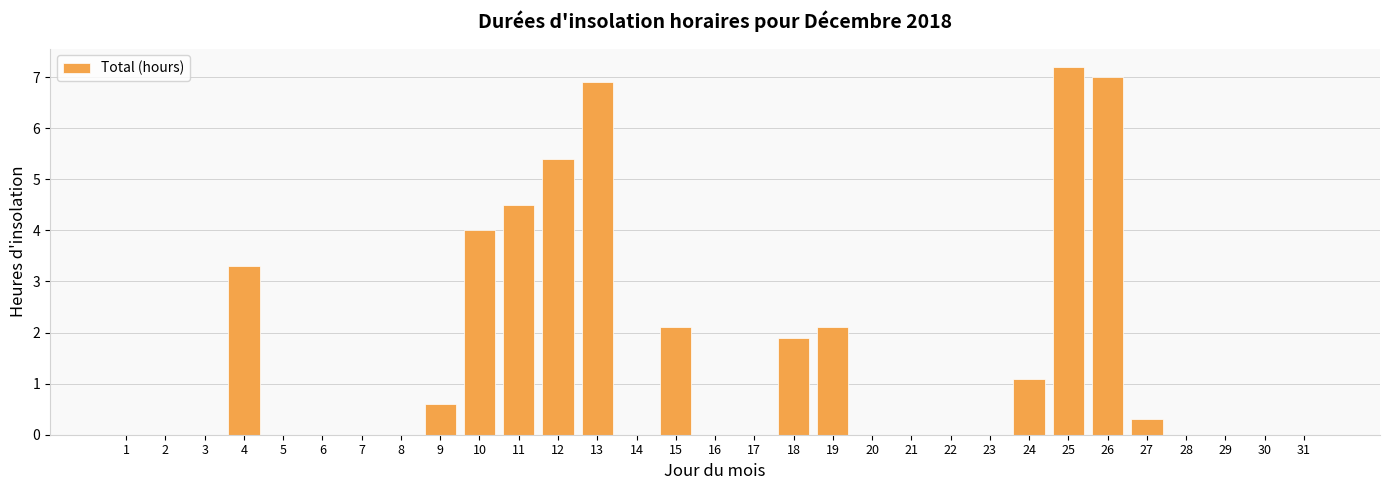

Where is the data nearest to the value 3?

4